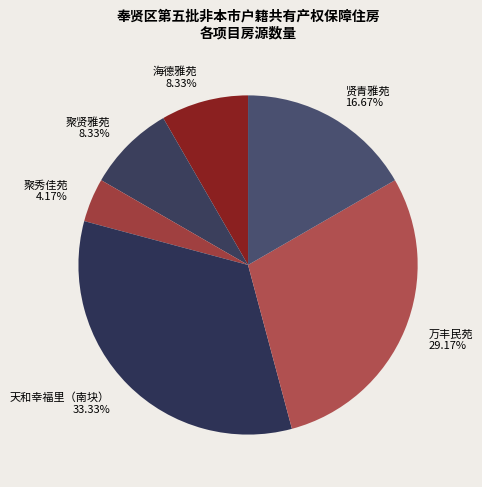

Between 天和幸福里（南块） and 聚秀佳苑, which is larger?

天和幸福里（南块）